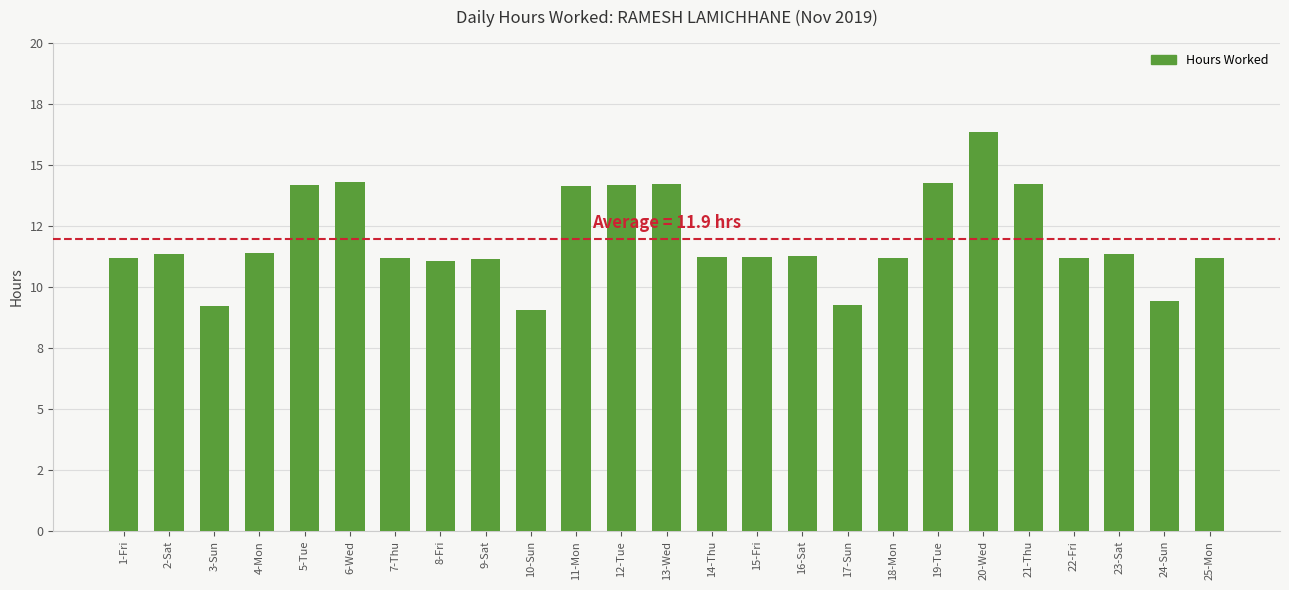

What is the smallest value displayed?

9.1